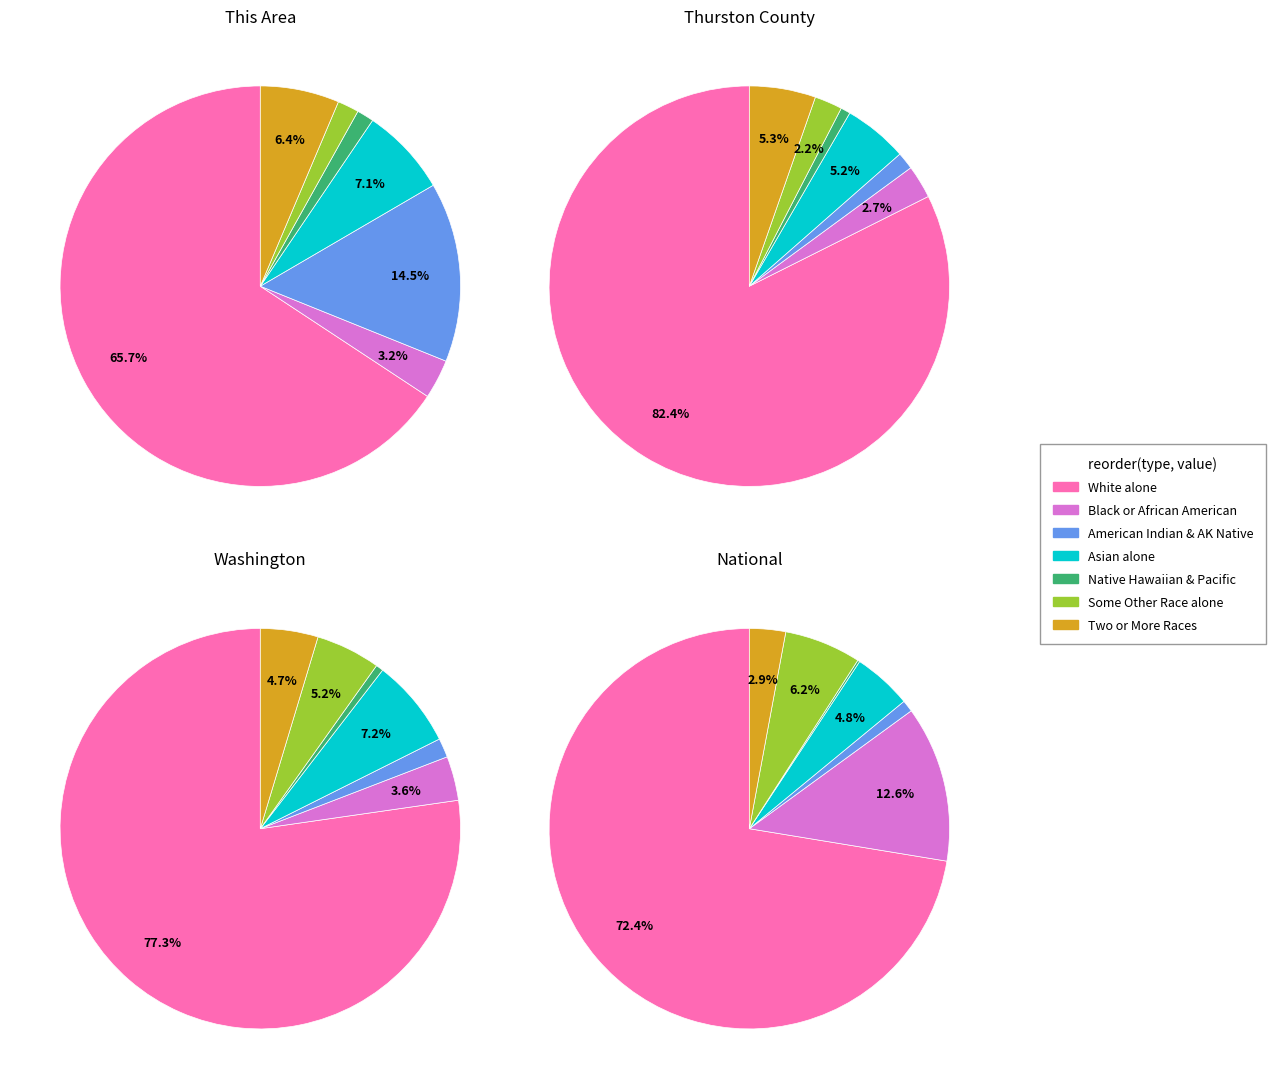

How many segments does this pie chart have?

7